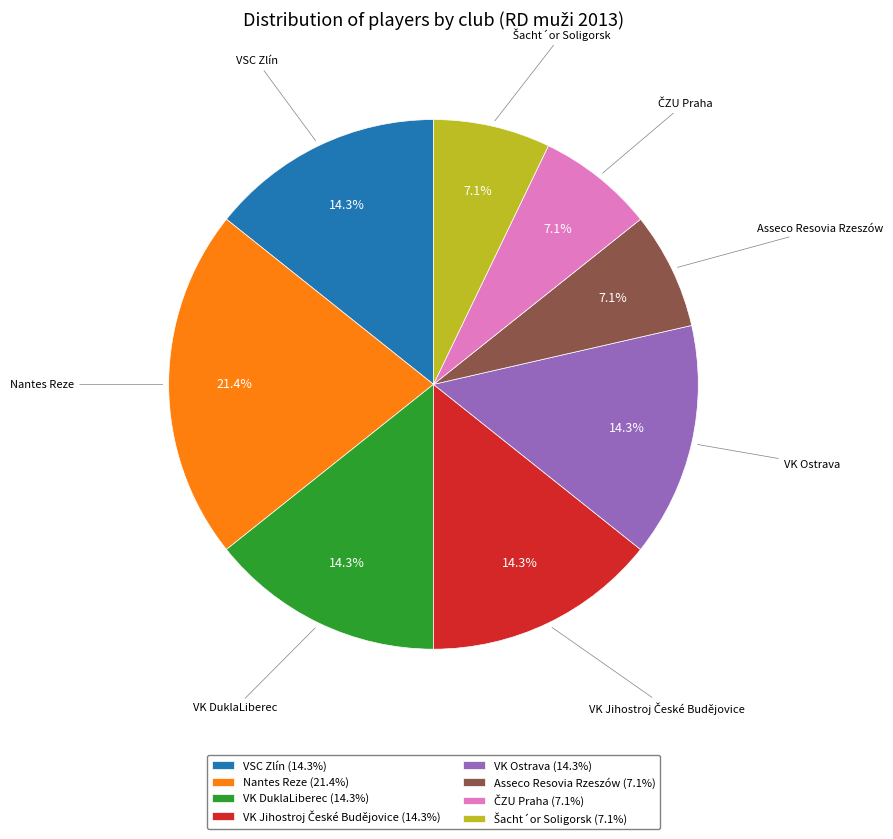

How much of the chart is everything except Asseco Resovia Rzeszów?

92.9%